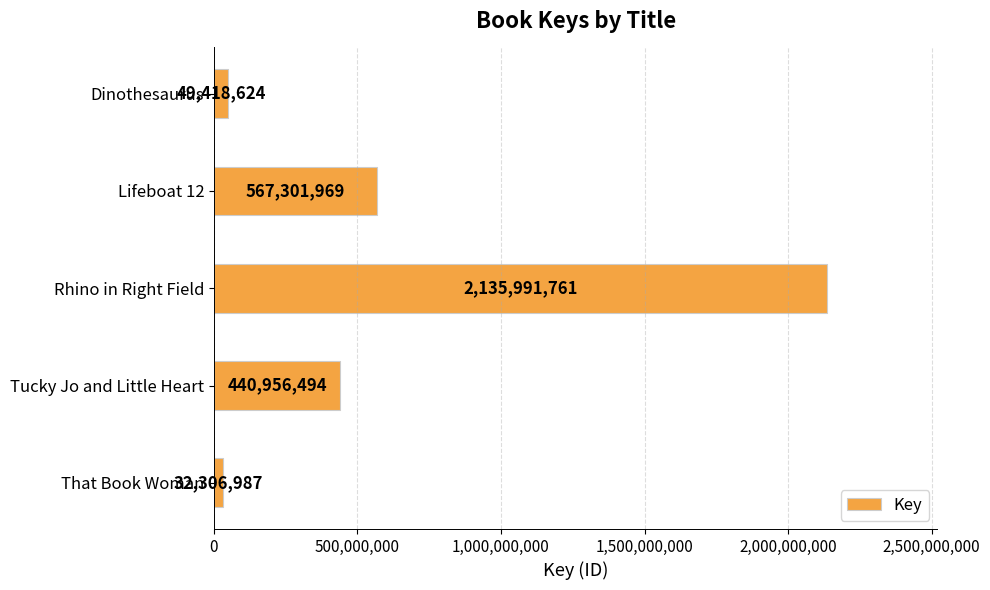

What is the label of the 2nd bar from the top?

Lifeboat 12